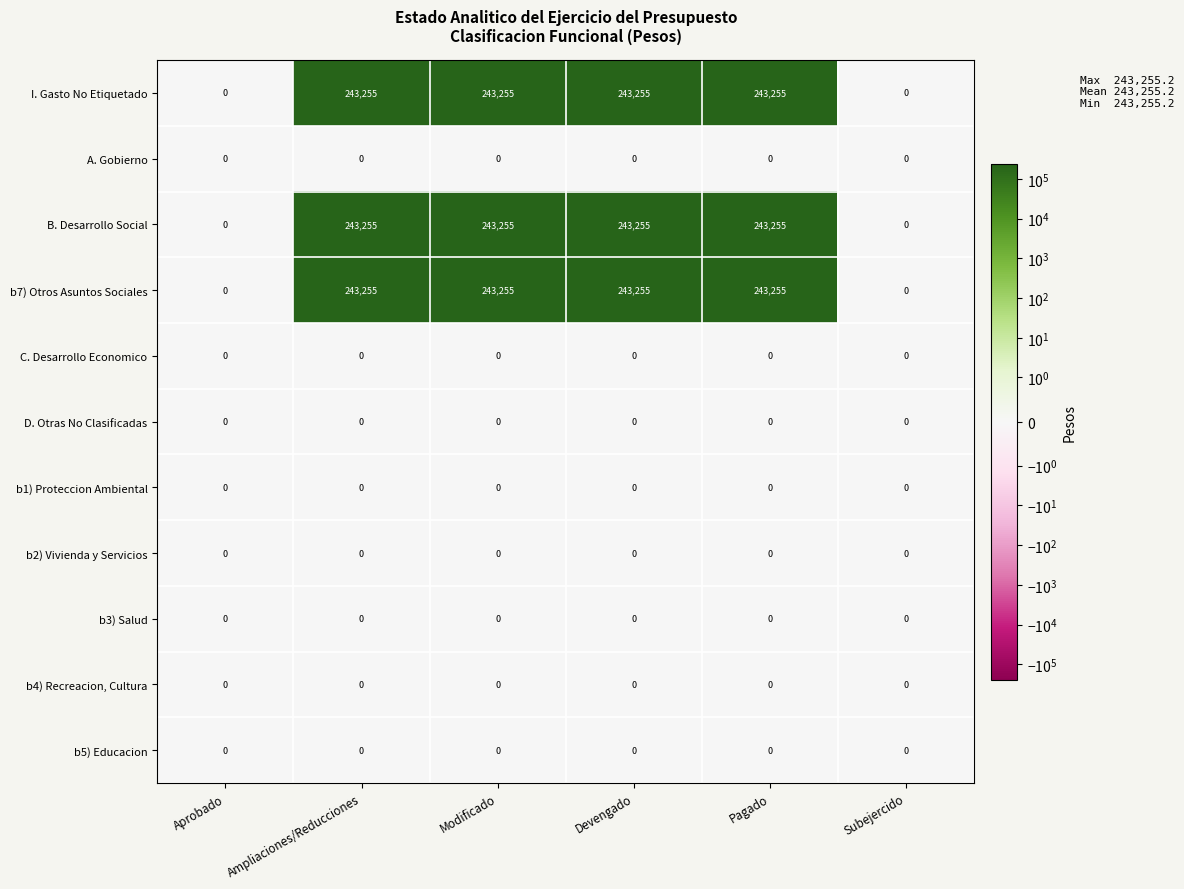

What is the spread (max minus min) of values at Pagado?

243255